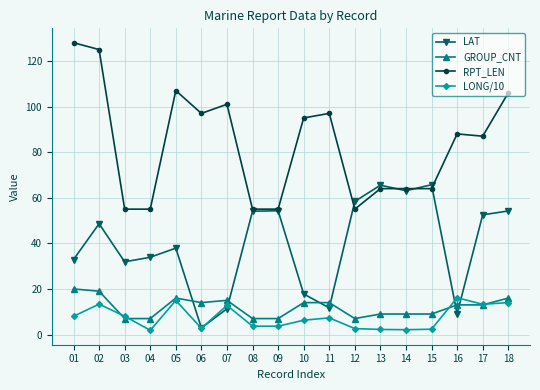

Rank the series at 01 from lowest to highest value.

LONG/10, GROUP_CNT, LAT, RPT_LEN